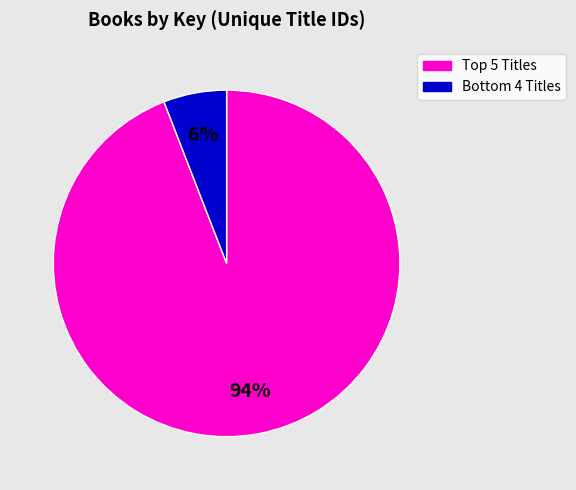

To the nearest percent, what is the average slice percentage?

50%